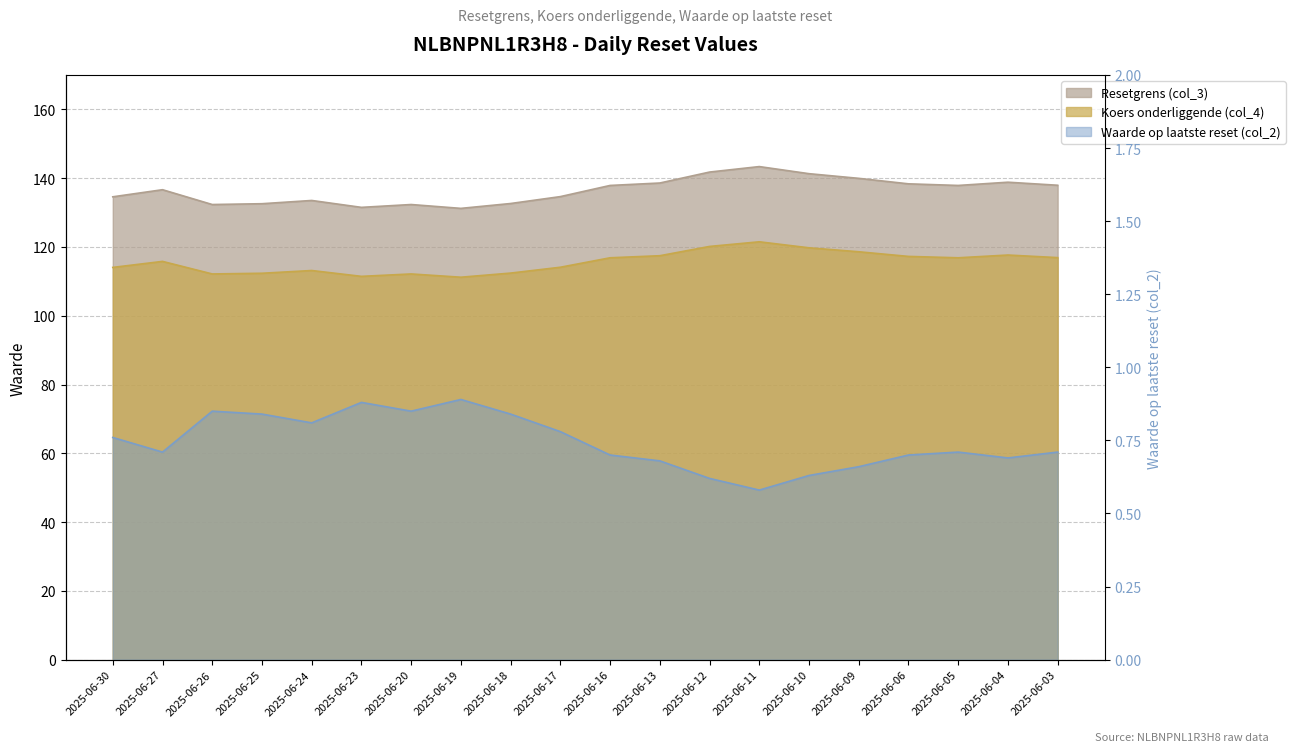

At how many categories does at least one series exceed 42?

20